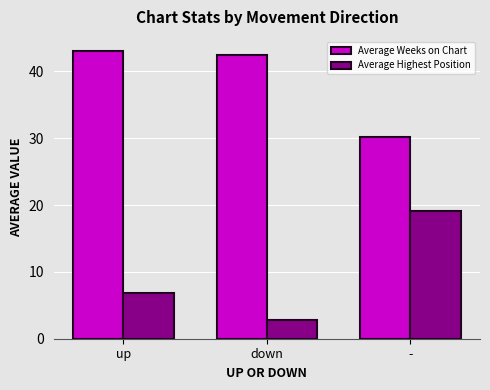

What is the label of the 3rd bar from the right?

up